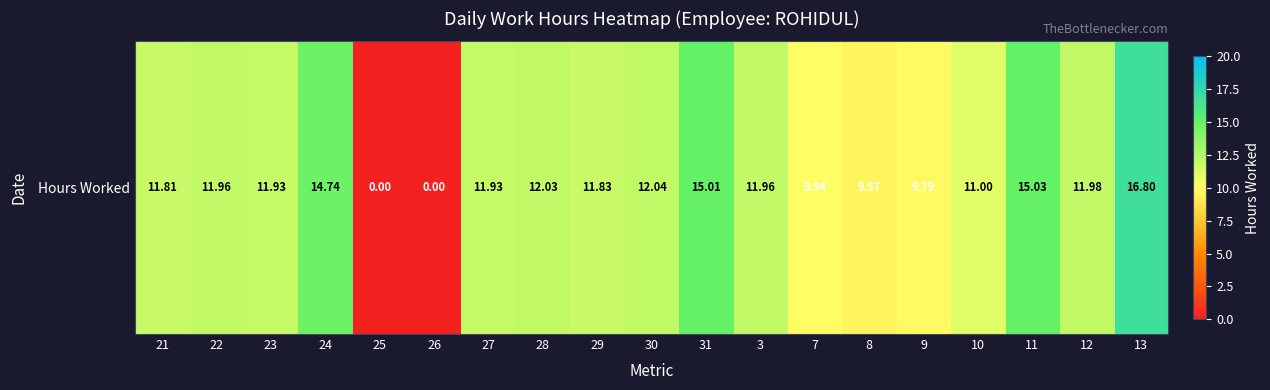

Which category has the lowest value across all series?

25